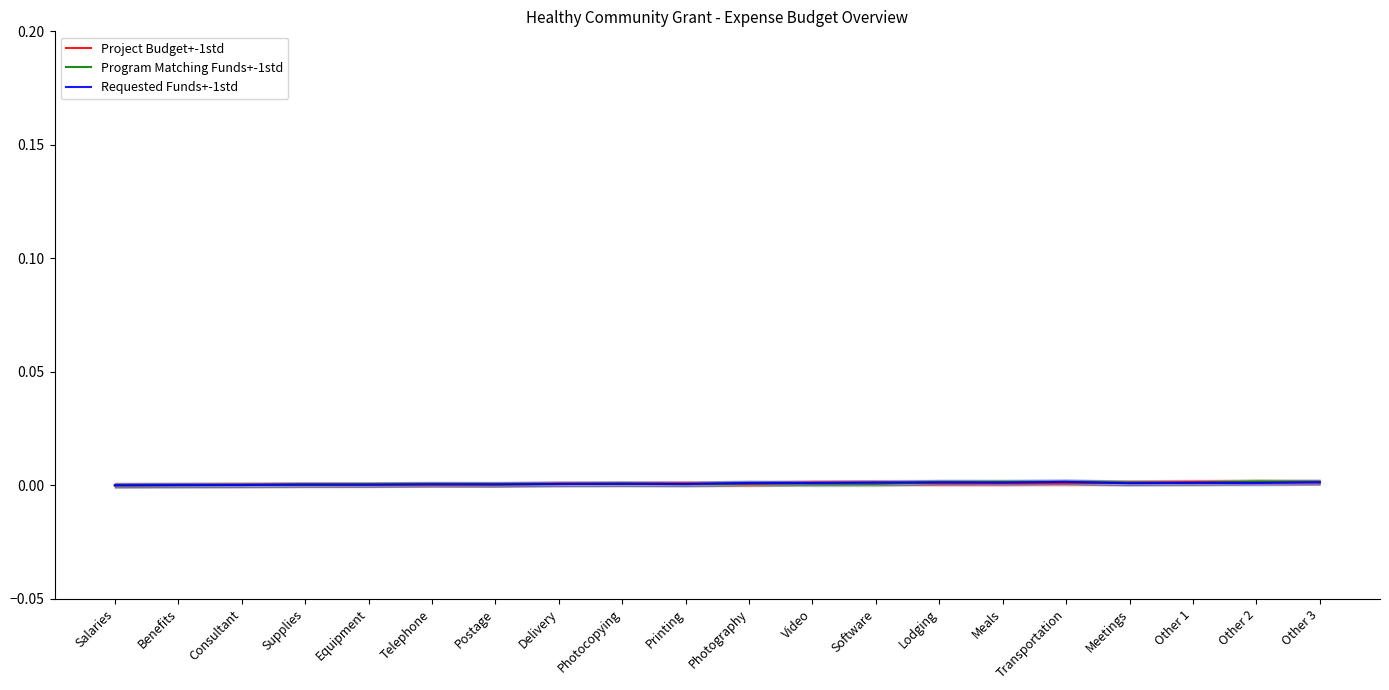

True or false: Program Matching Funds+-1std has a value of 0.0 at Telephone.

True